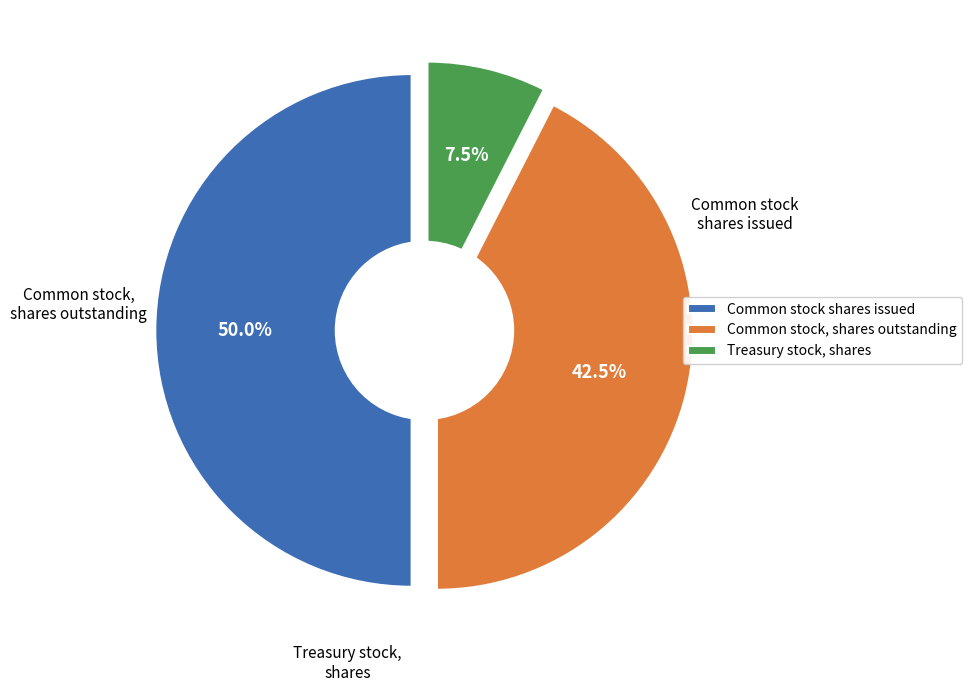

Is there a majority slice in this chart?

No